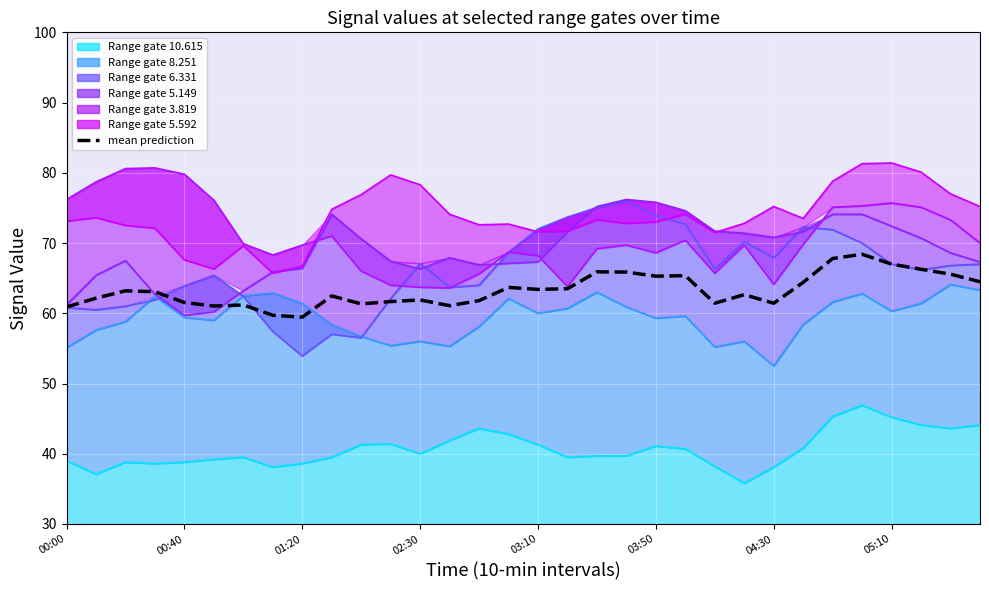

What is the change in value from 04:30 to 16?

+2.2